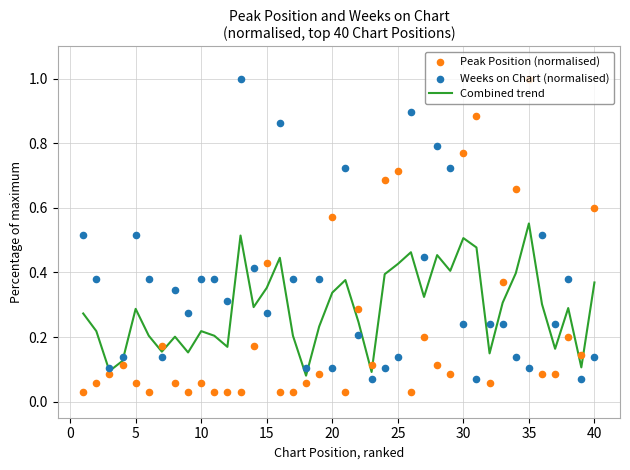

Which series has the largest total across all categories?

Weeks on Chart (normalised)